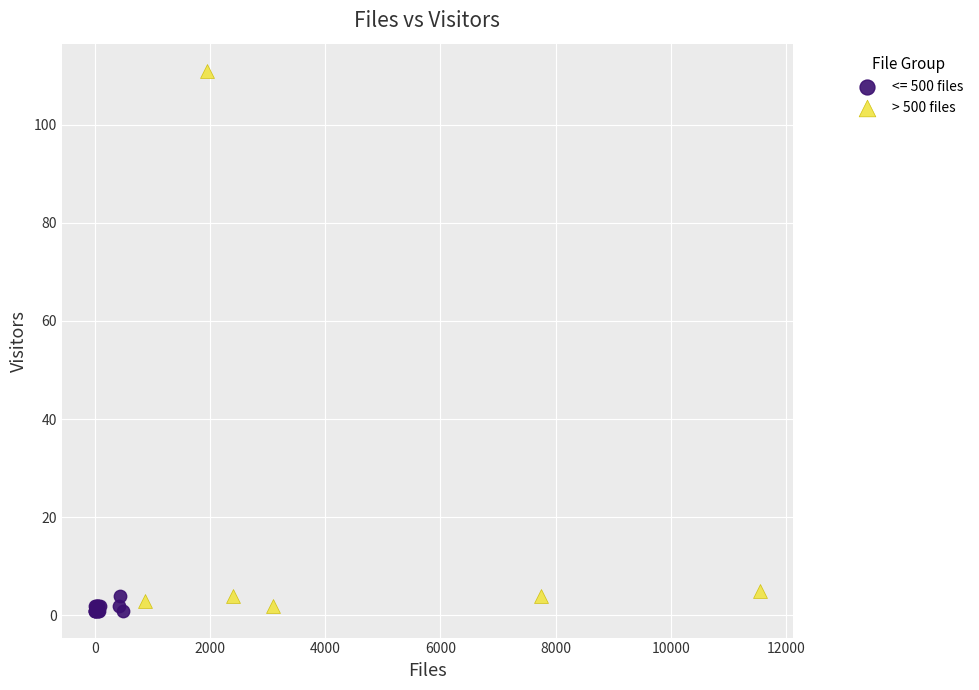

Which series has the widest spread of Y values?

> 500 files